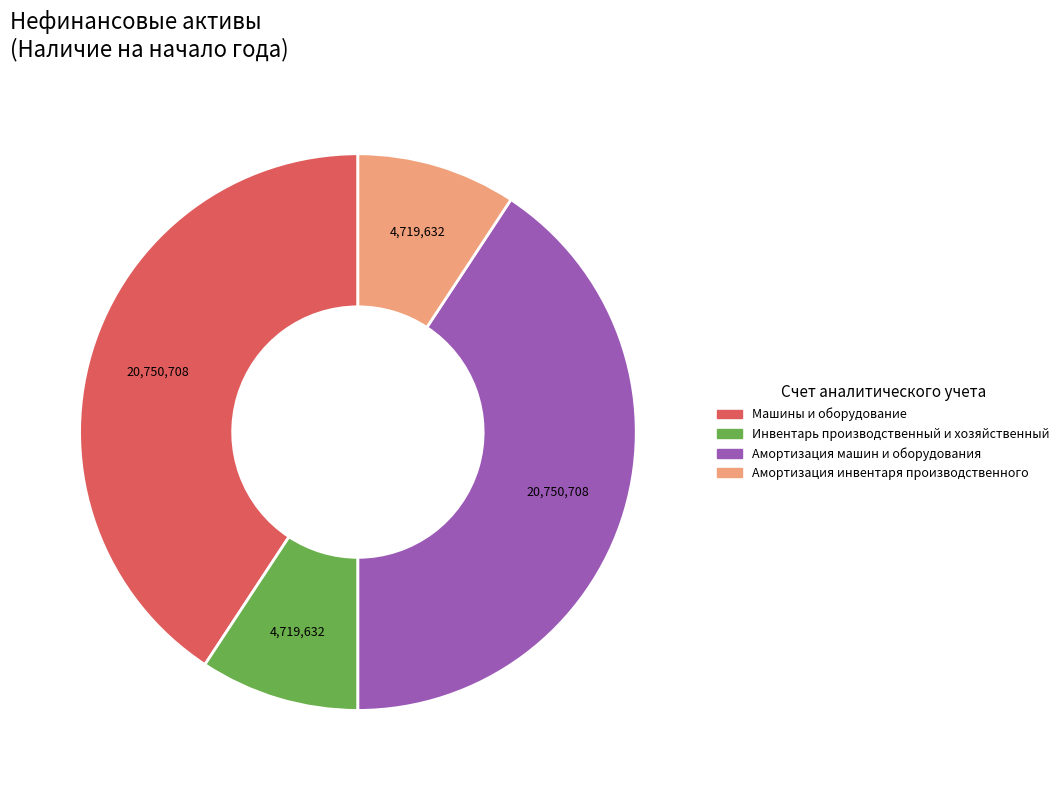

Is Машины и оборудование the majority of the pie?

No